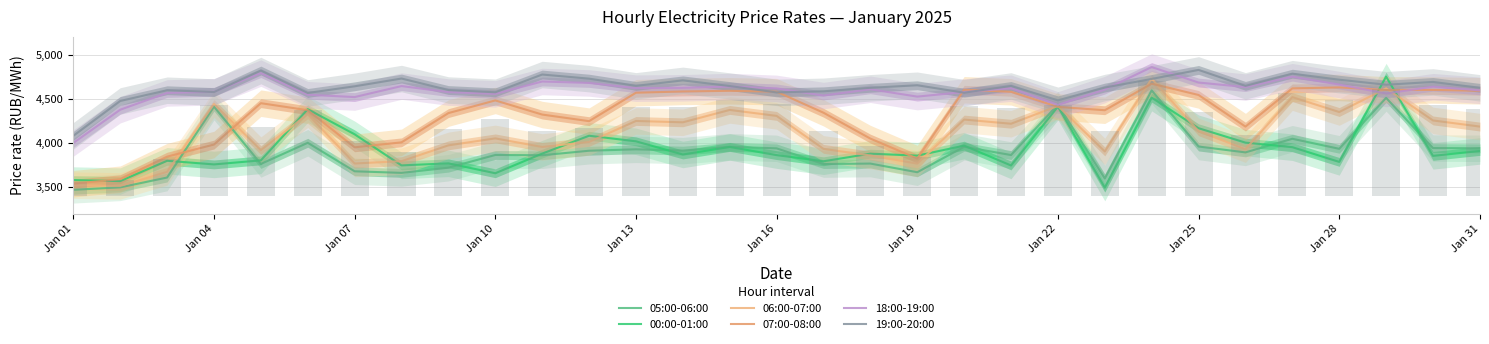

Does the chart contain stacked bars?

No